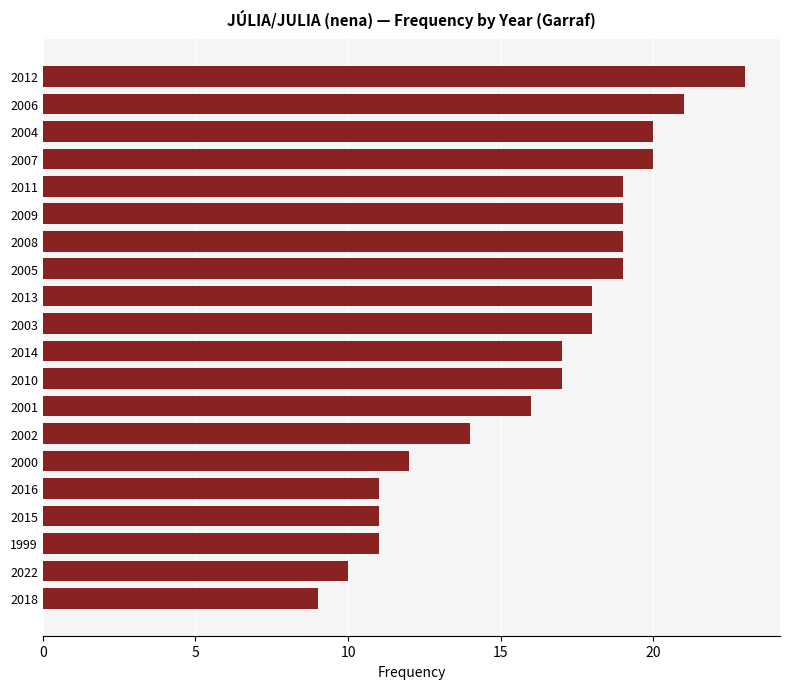

What is the maximum value shown in the chart?

23